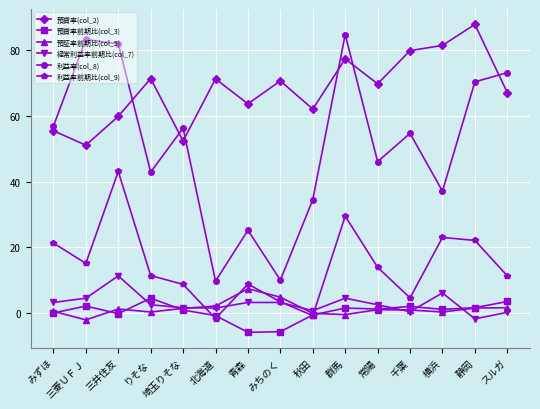

True or false: 預証率前期比(col_5) and 利益率(col_8) cross at least once.

False